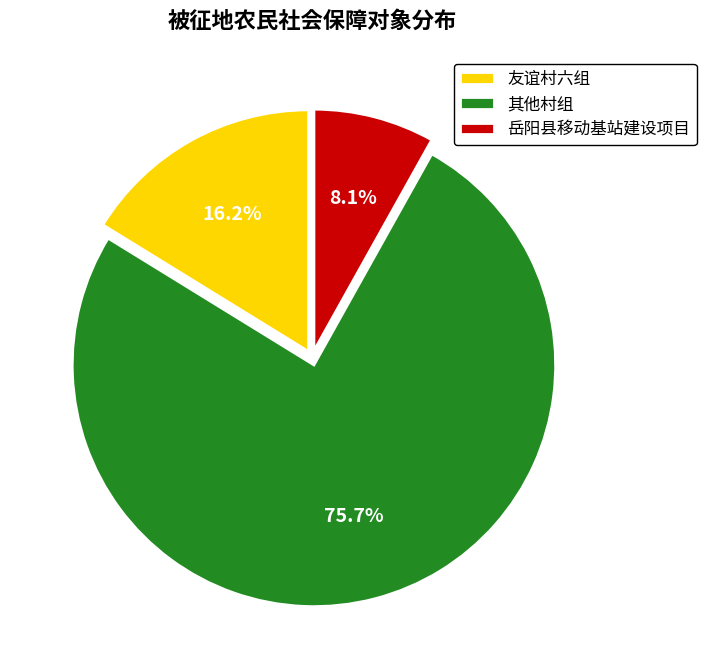

Does any single category account for the majority?

Yes